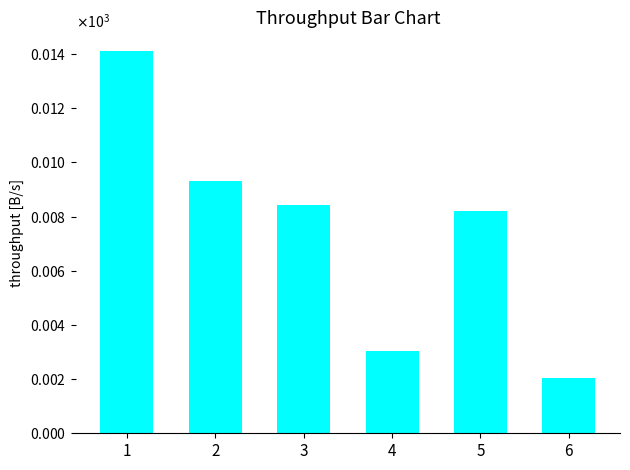

What is the sum of all values?

45.1